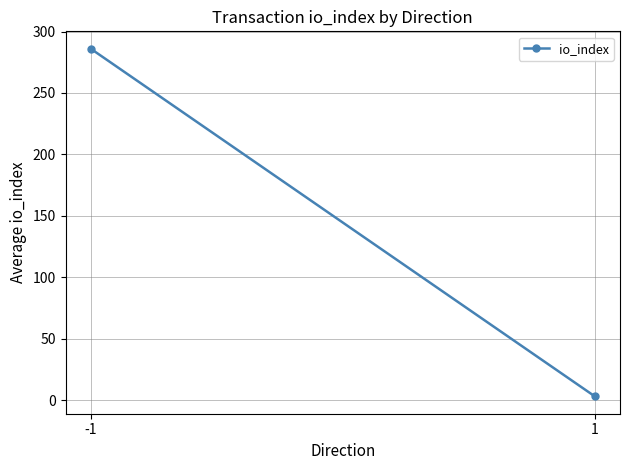

Reading left to right, list all the values displayed in this chart.

286	3